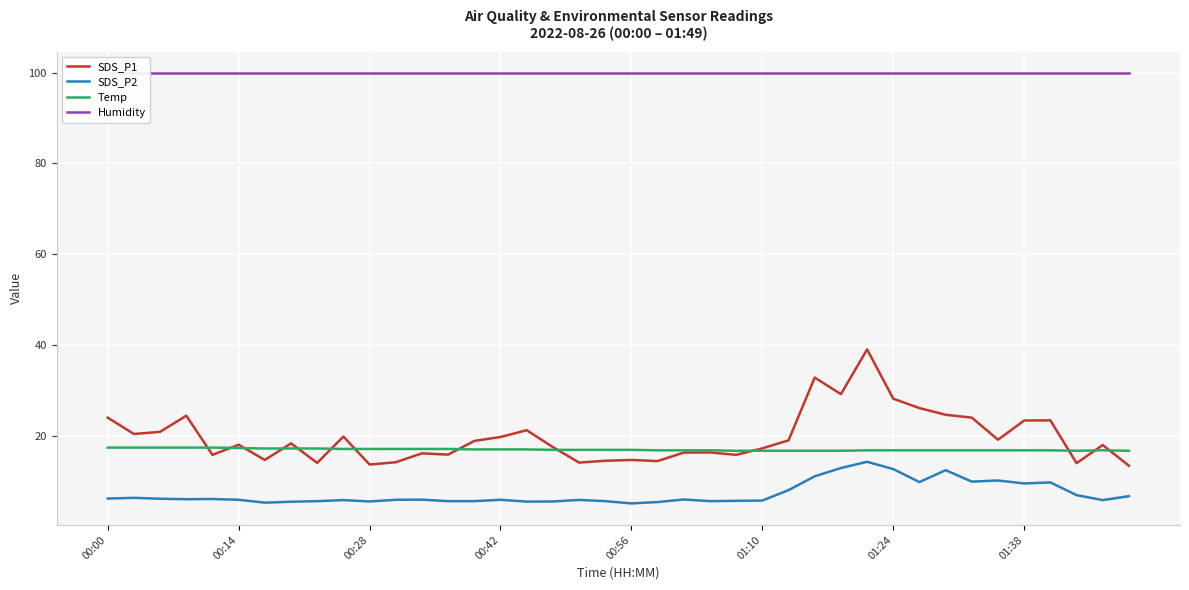

How many interior local peaks does the SDS_P1 series have?

12